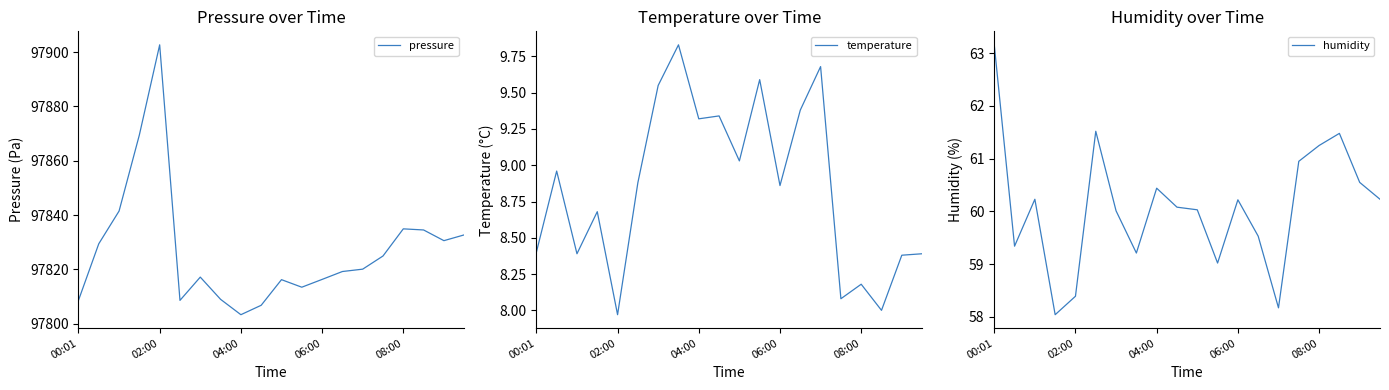

At how many categories does at least one series exceed 76151?

20